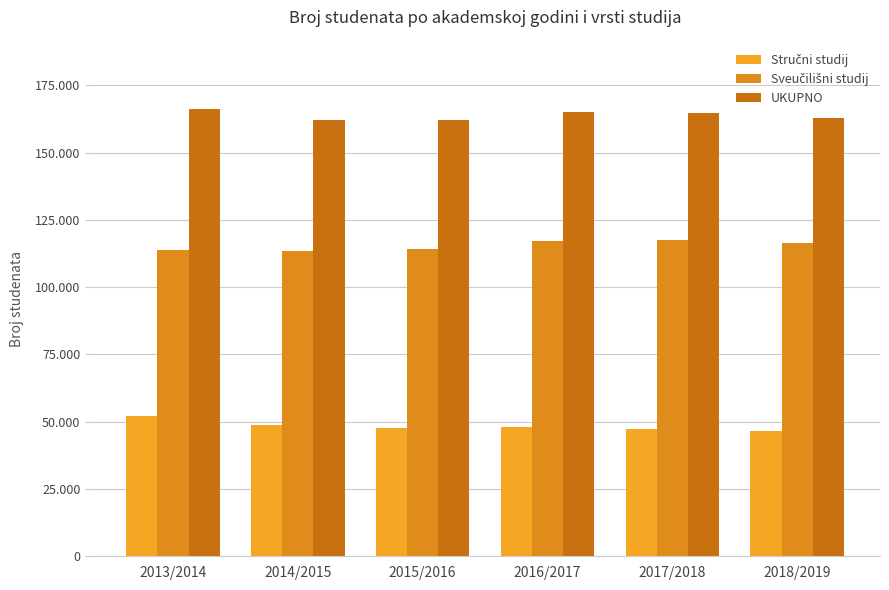

What is the sum of all Stručni studij values?

290825